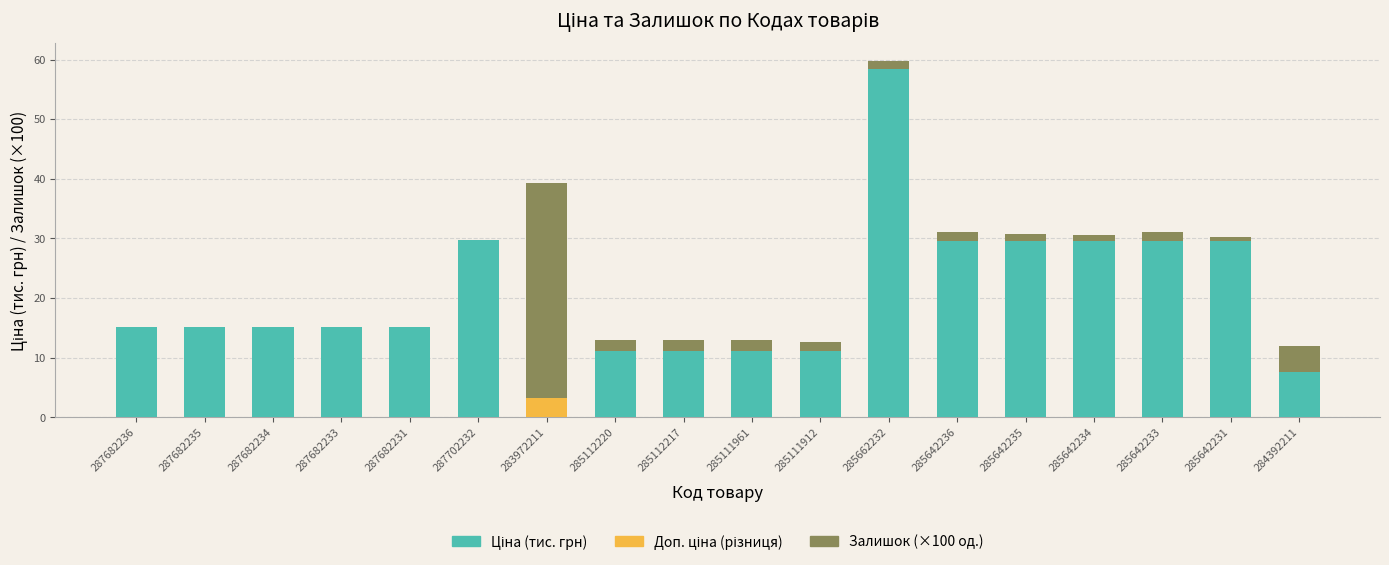

What is the total value across all series at 287682231?

15.1